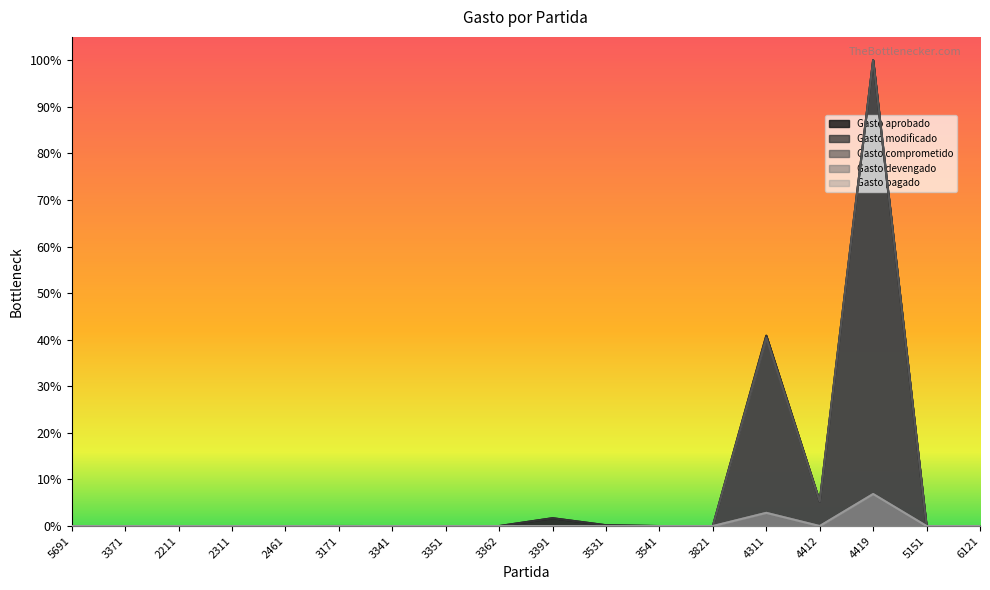

What is the difference between the maximum and second lowest values in the Gasto aprobado series?

1.0